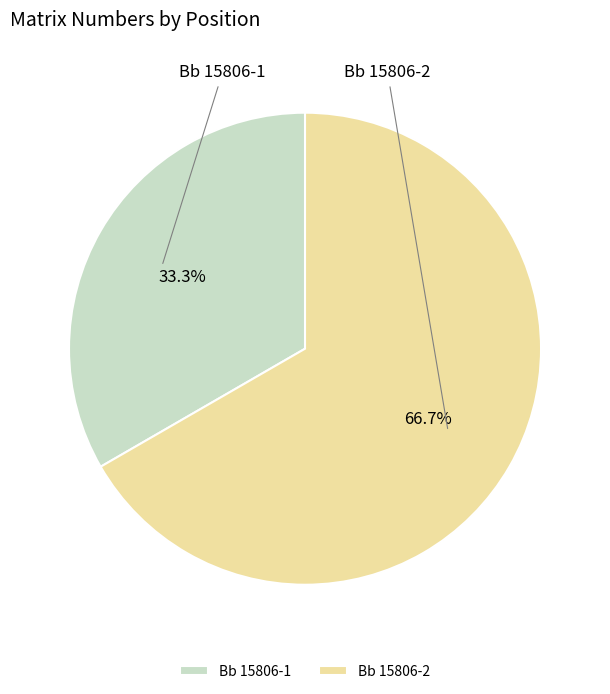

What portion of the pie excludes Bb 15806-2?

33.3%